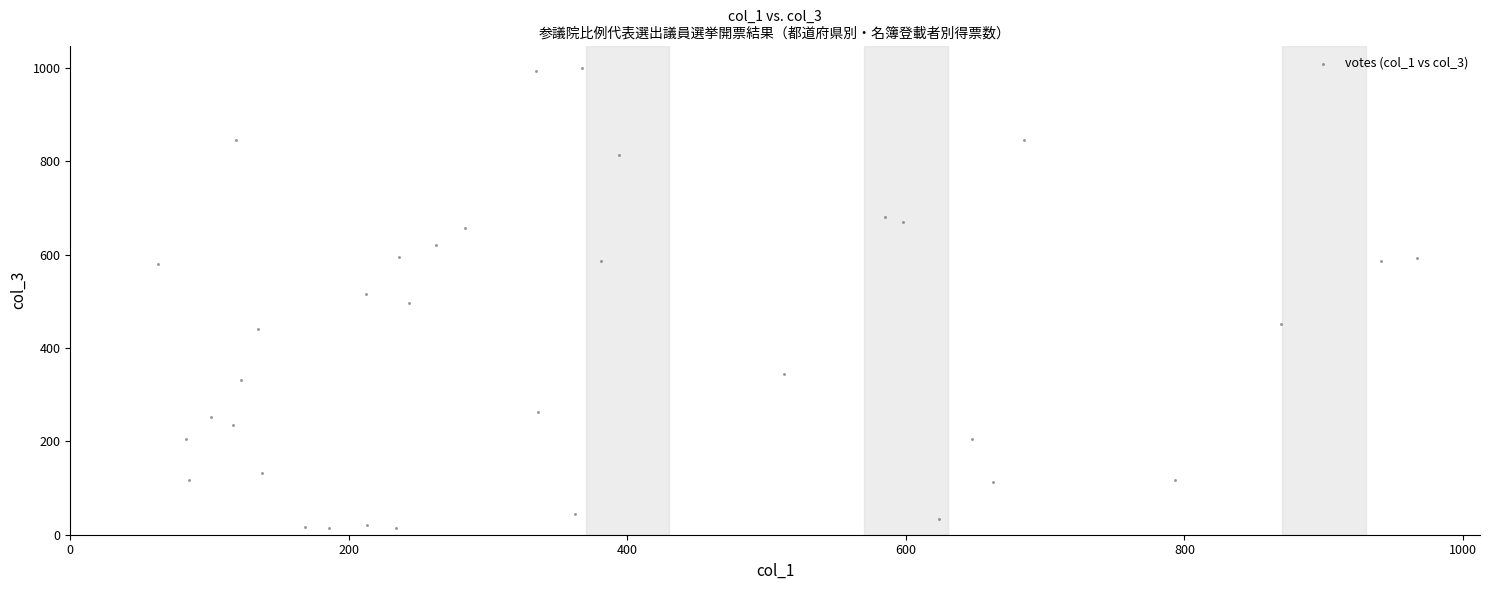

What is the range of X values (max minus min)?

904.3